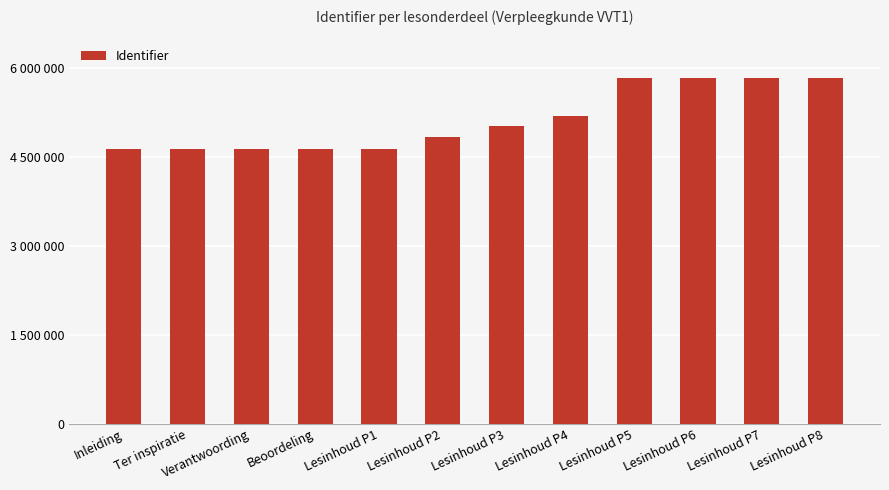

What is the maximum value shown in the chart?

5831180